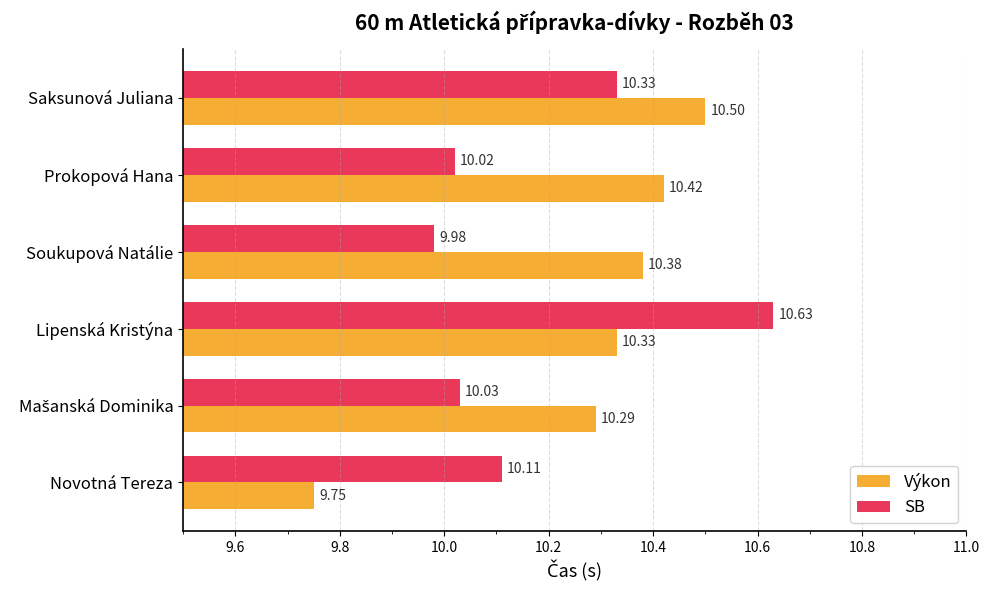

What are all the series names shown in the legend?

Výkon, SB